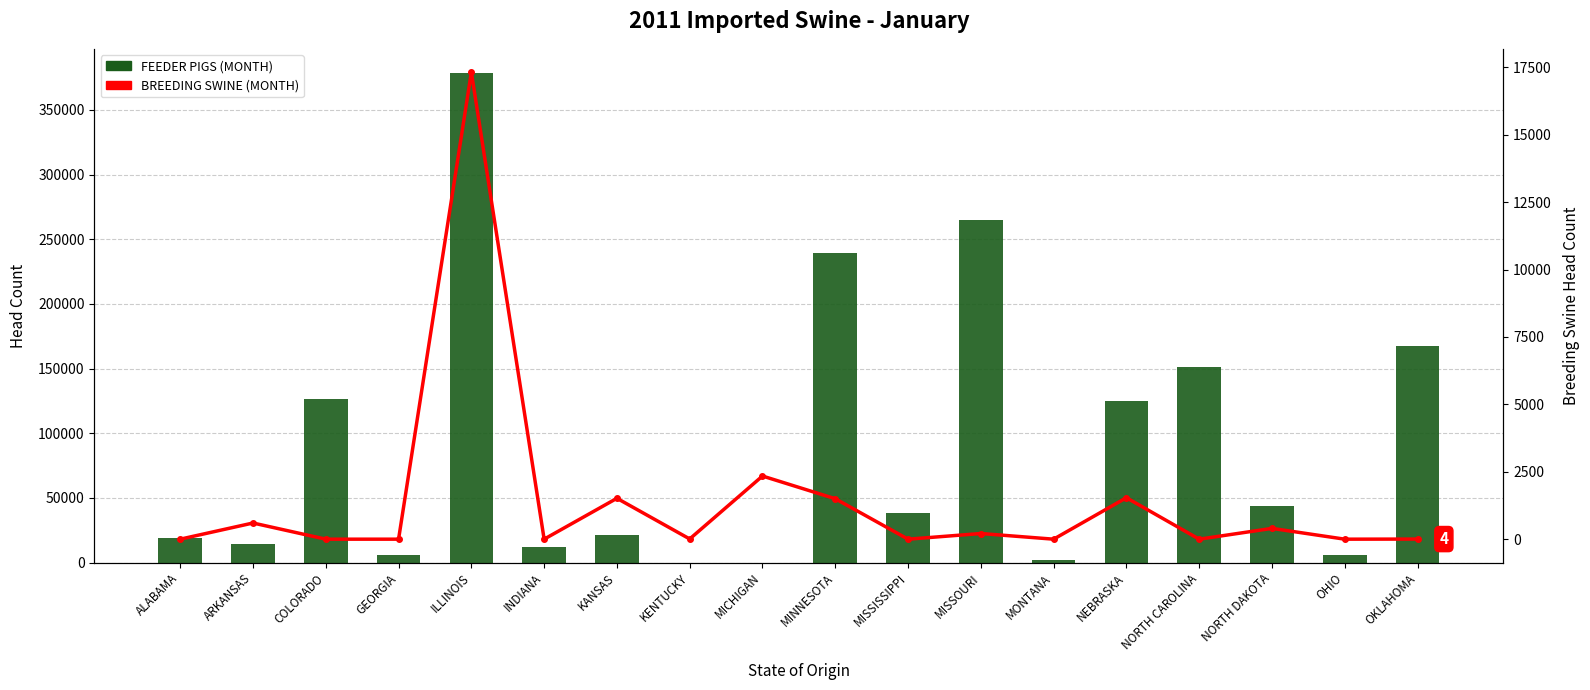

Where does the BREEDING SWINE (MONTH) series first go above 8?

ARKANSAS